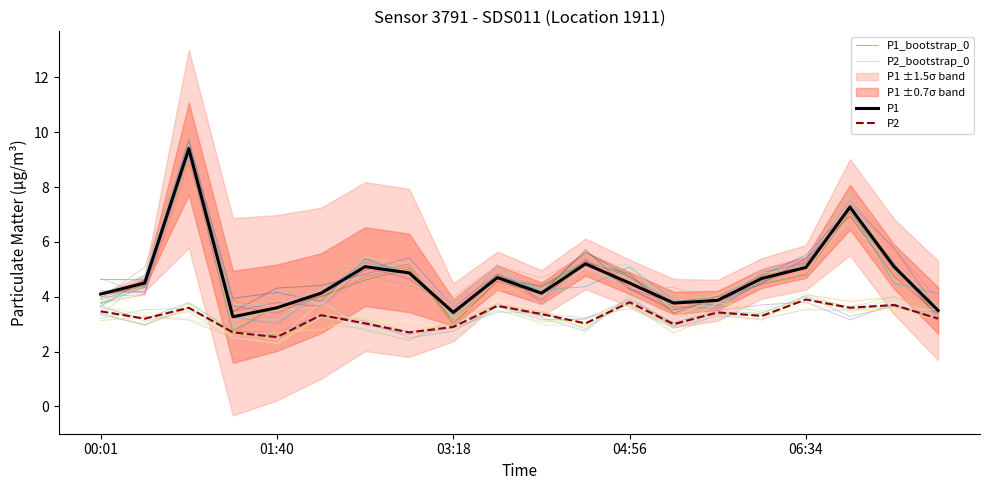

True or false: P1_bootstrap_0 and P1 intersect in this chart.

True